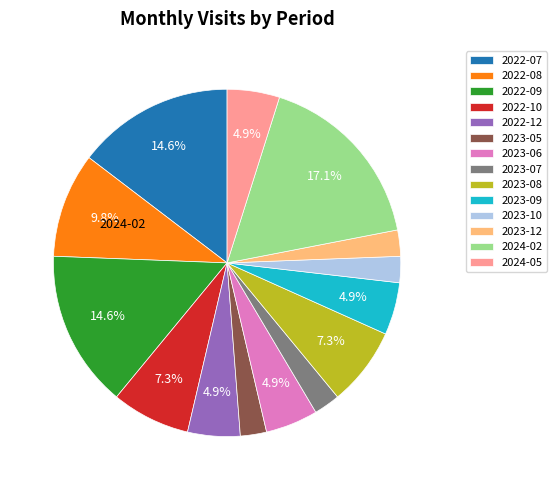

Is there any slice that represents more than half of the pie?

No